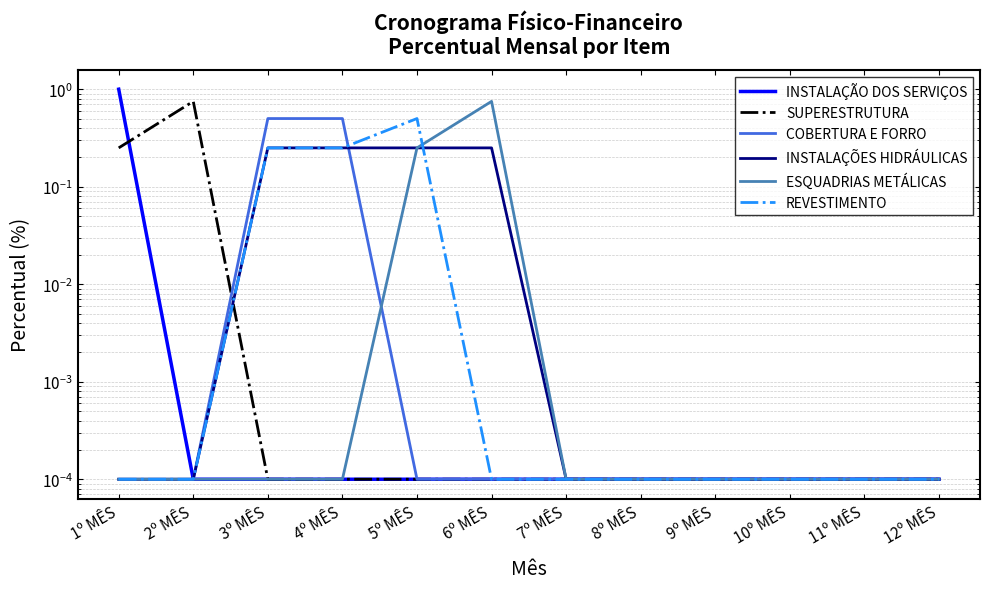

Which series has the largest total across all categories?

INSTALAÇÃO DOS SERVIÇOS